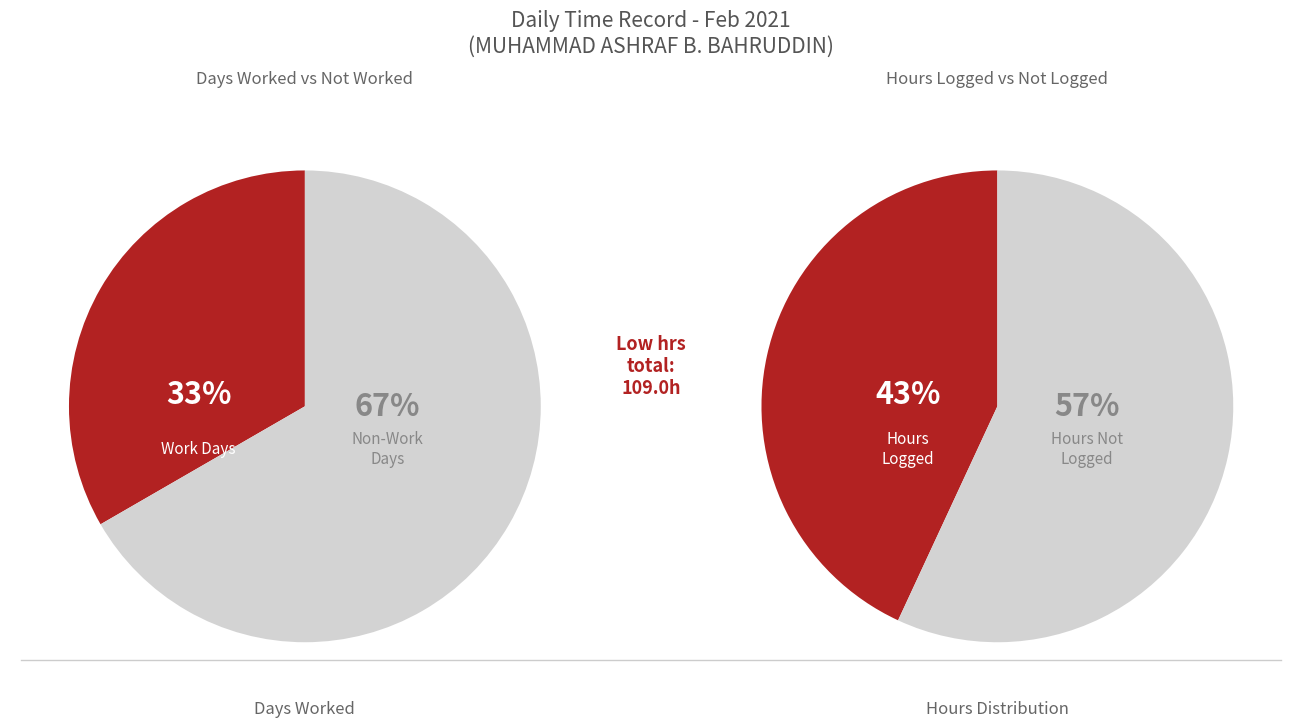

Is 6 the majority of the pie?

No